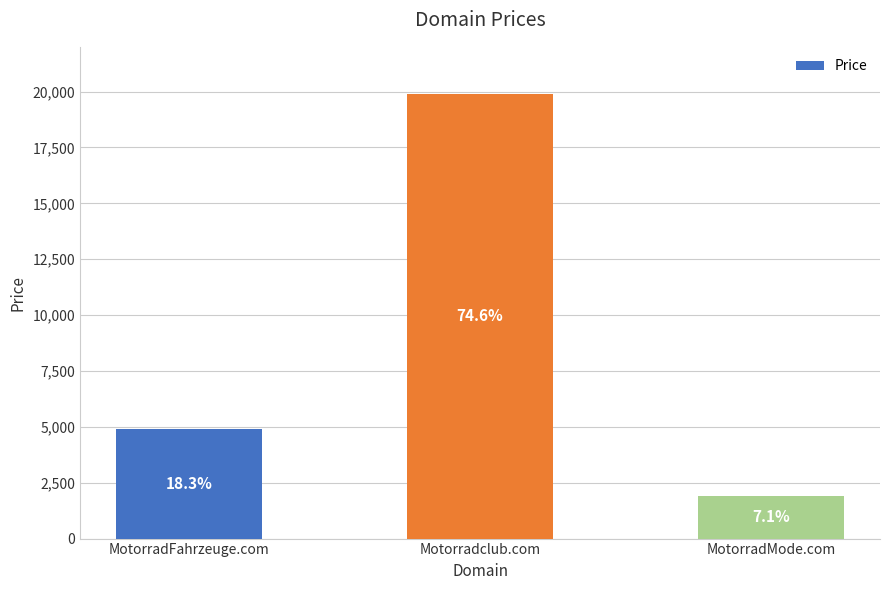

Does the chart contain any negative values?

No